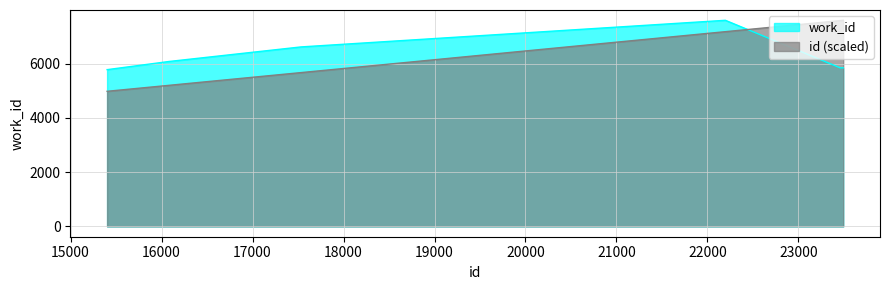

List the series in order of their overall mean, highest first.

work_id, id (scaled)